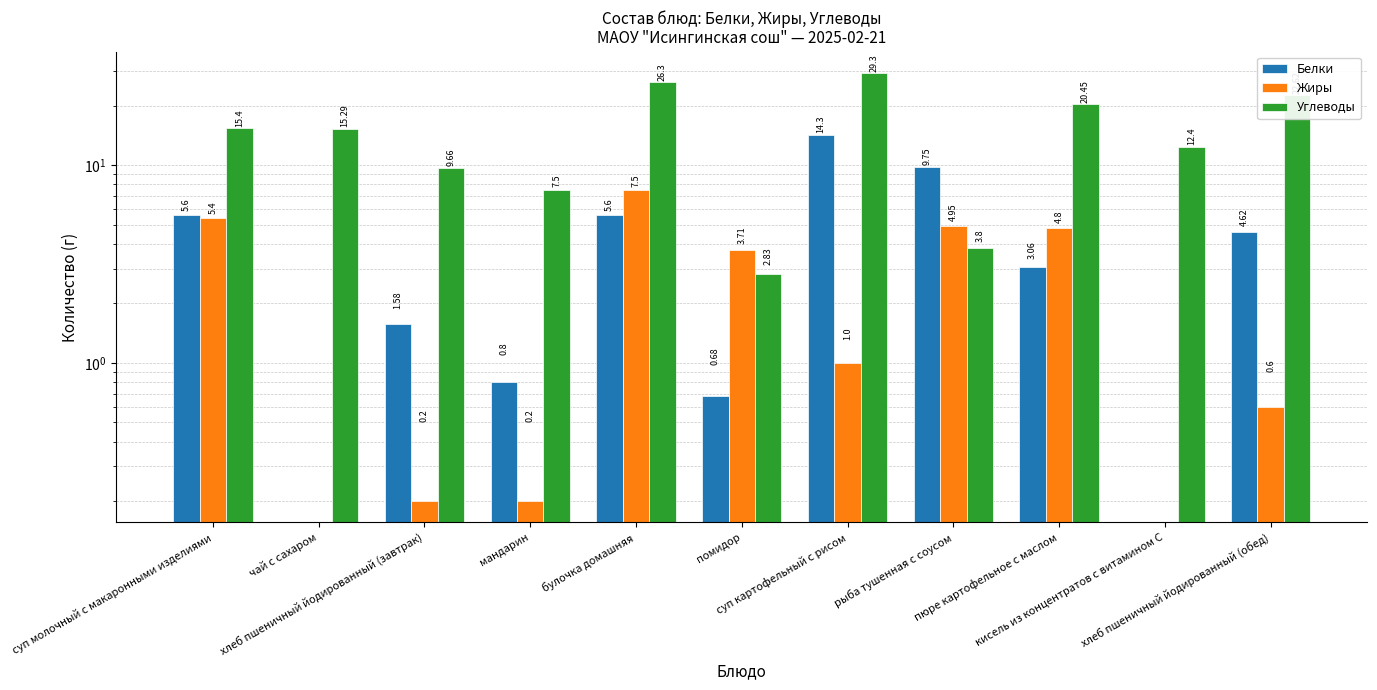

How many bars are there in total?

33